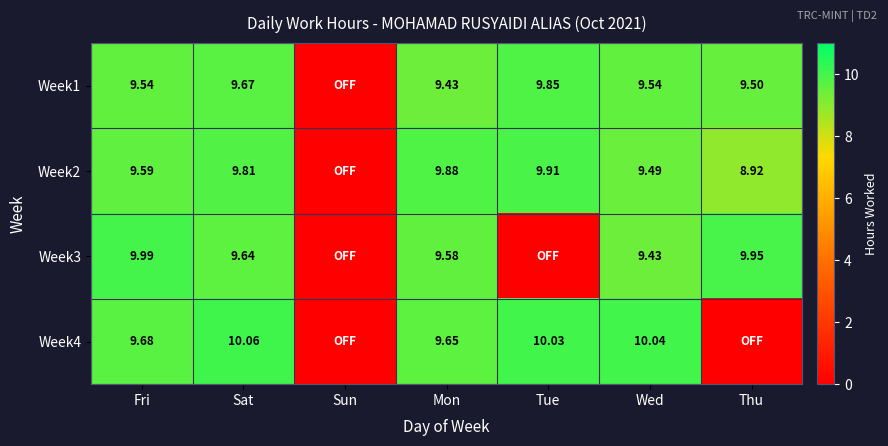

How many data points does each series have?

7